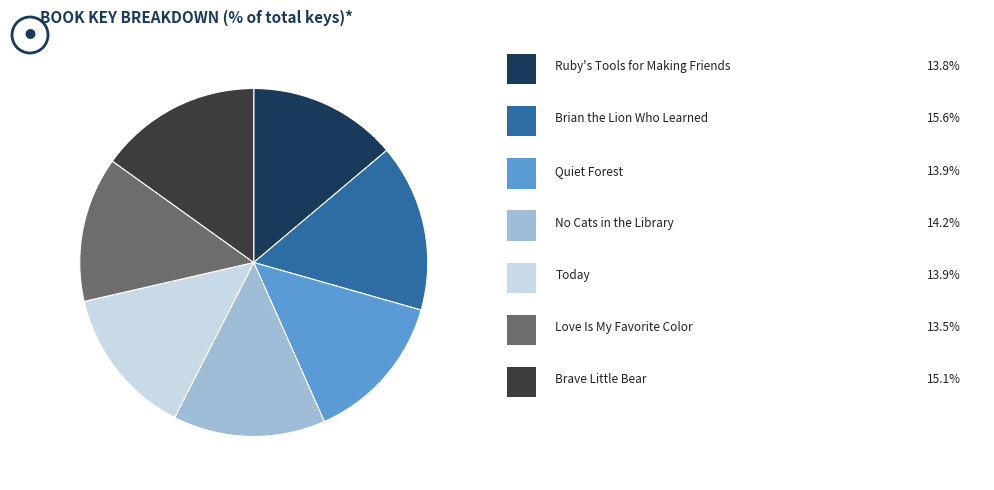

Does any single category account for the majority?

No